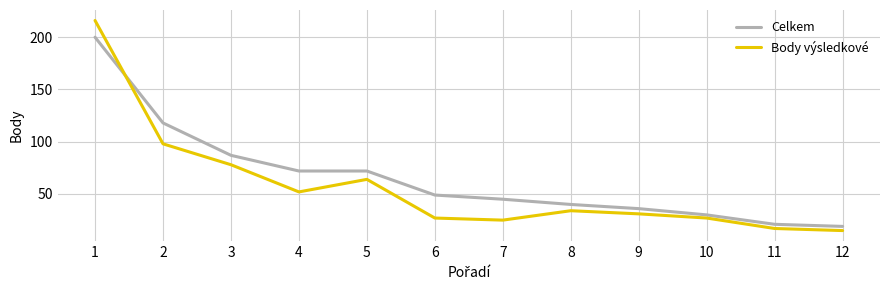

Count the number of categories in the chart.

12